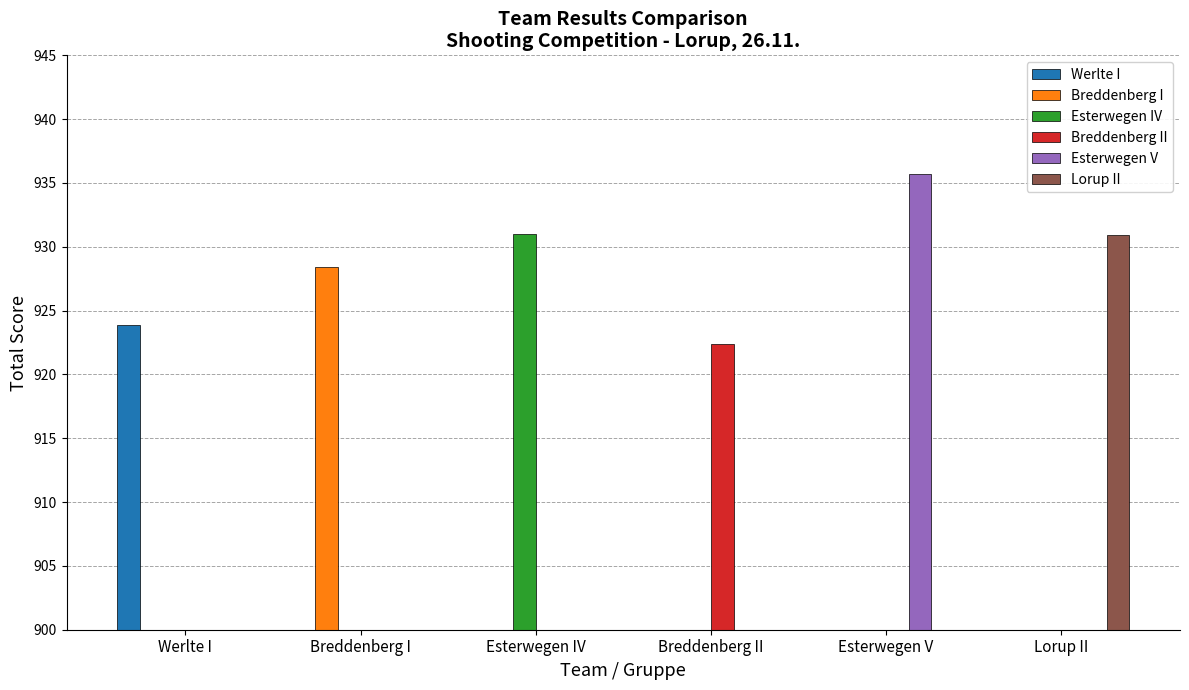

What is the label of the 6th bar from the left?

Lorup II